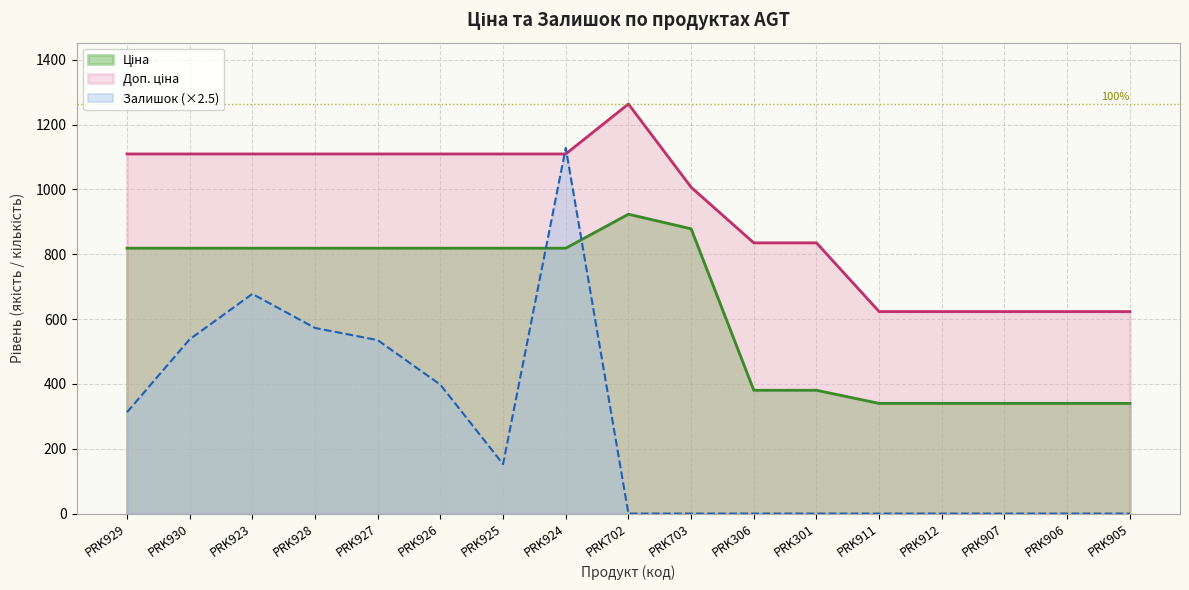

Between PRK306 and PRK911, which series saw the biggest shift?

Доп. ціна